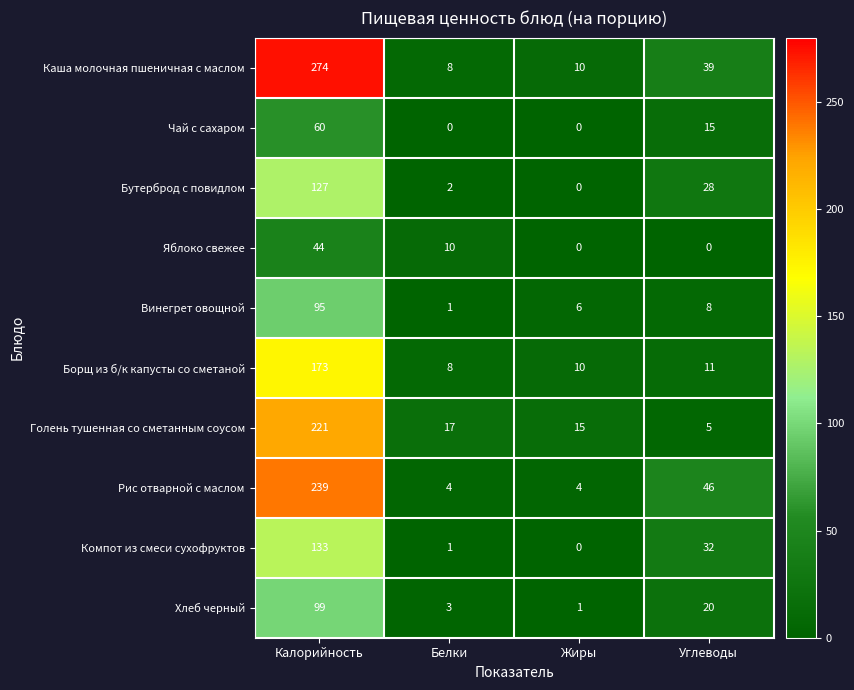

Which series has the widest spread of values?

Каша молочная пшеничная с маслом